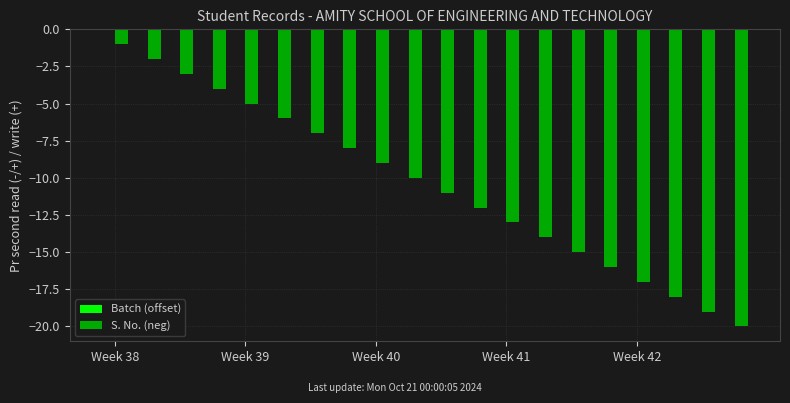

What is the sum of all values?

-210